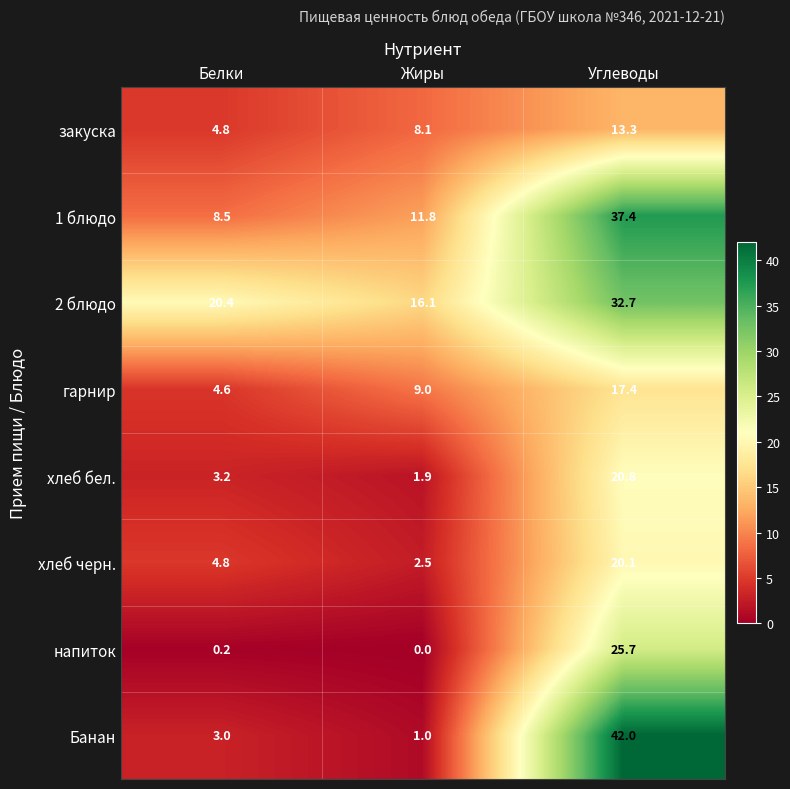

Which series has the largest total across all categories?

2 блюдо